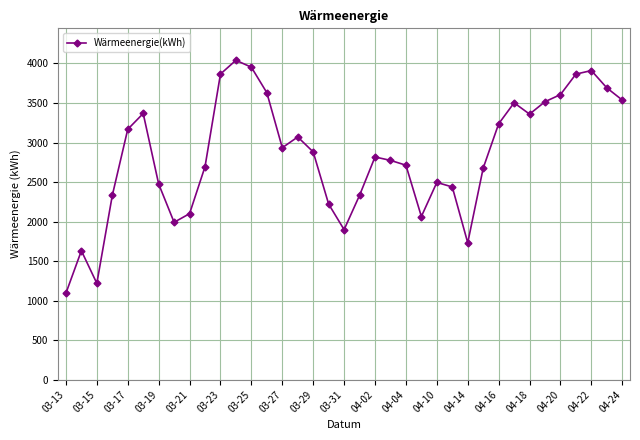

What is the difference between the second highest and second lowest values?

2733